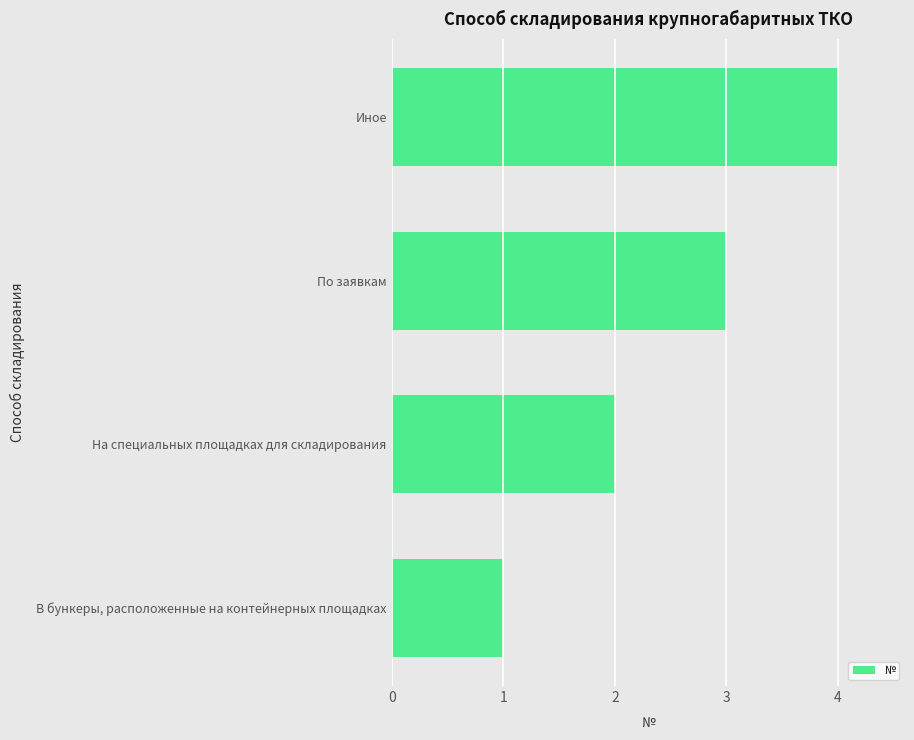

What is the sum of all values?

10